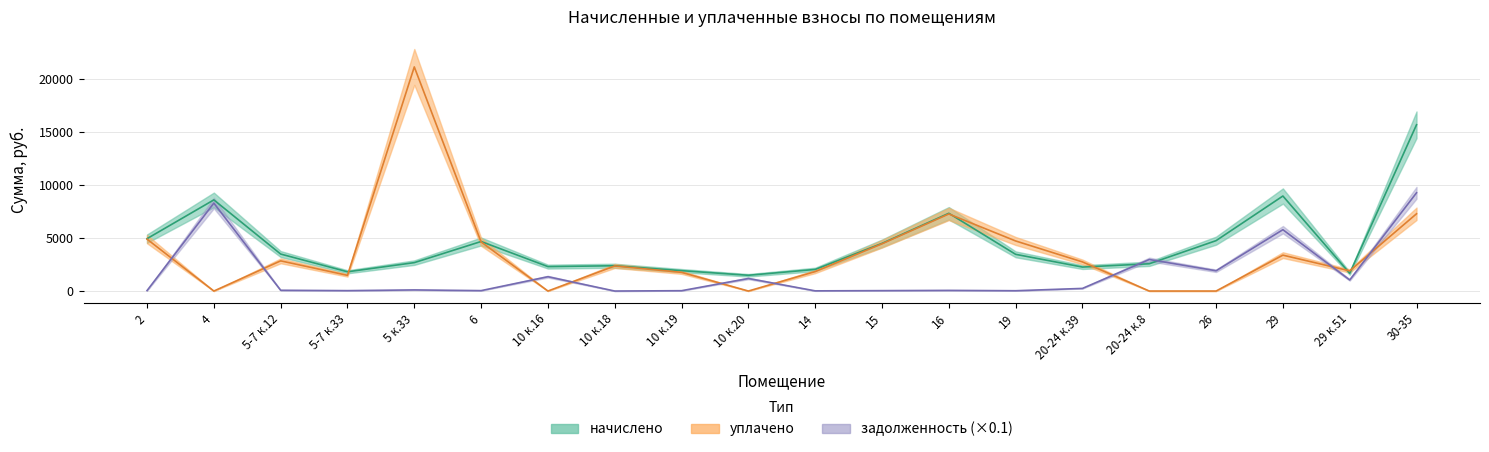

Where do уплачено and задолженность first cross each other?

2 and 4